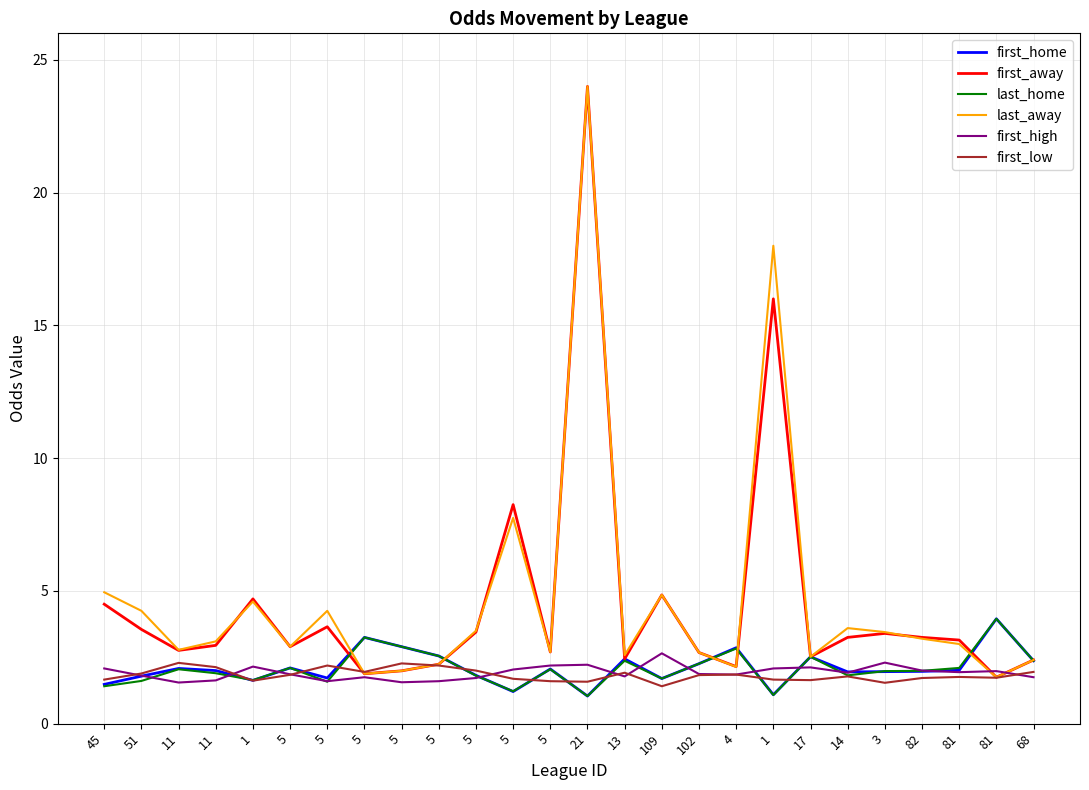

How many interior local peaks does the first_high series have?

7